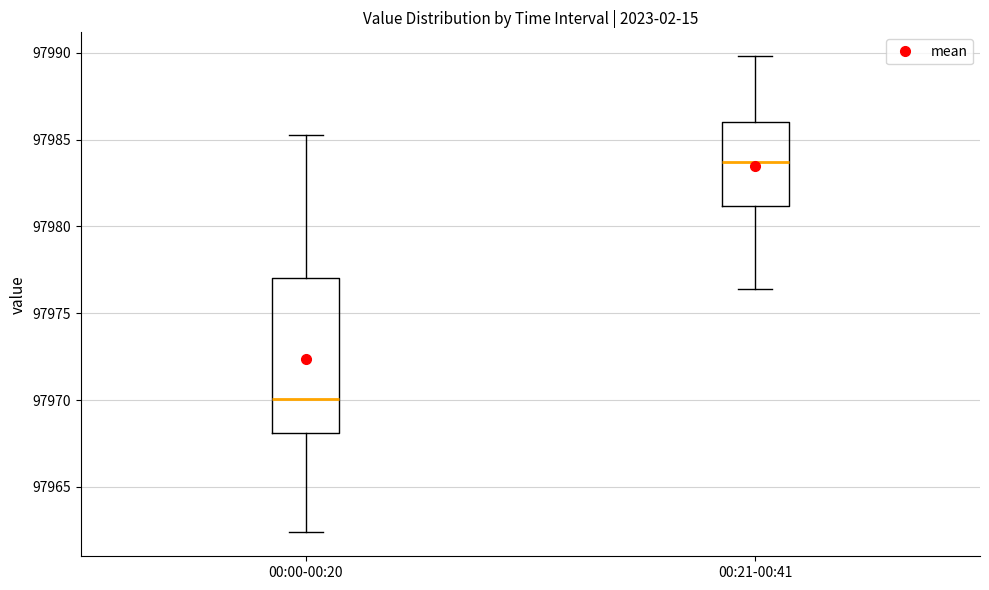

Reading left to right, transcribe this box plot: for each box, give where its median line is, the range the box spans, and where its two whiskers end, as read against the y-axis. The values are not printed on the chart, so give them approximately, as read against the axis.

00:00-00:20: median 97970.0, box 97968.0 to 97977.0, whiskers 97962.5 to 97985.5
00:21-00:41: median 97983.5, box 97981.0 to 97986.0, whiskers 97976.5 to 97990.0